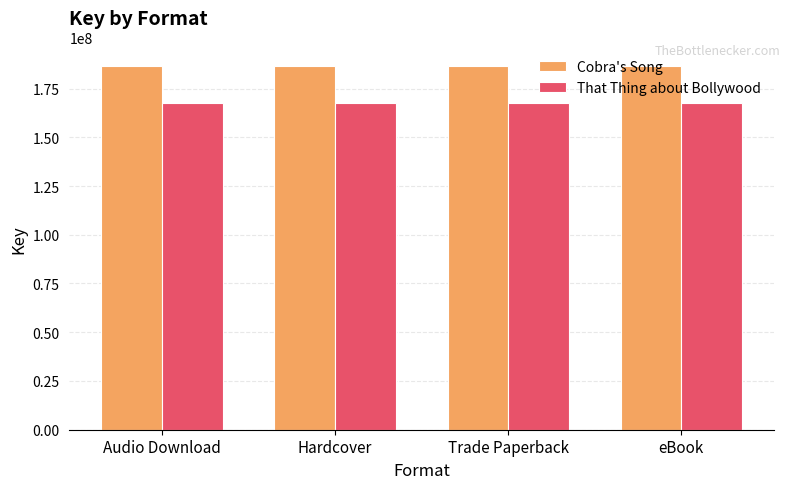

Rank the series at Hardcover from highest to lowest value.

Cobra's Song, That Thing about Bollywood